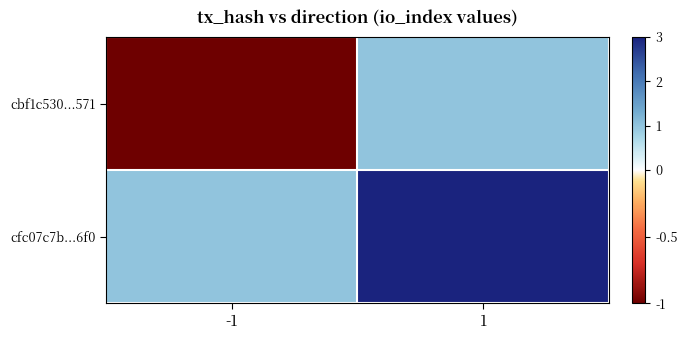

Which series has the widest spread of values?

cbf1c530...571